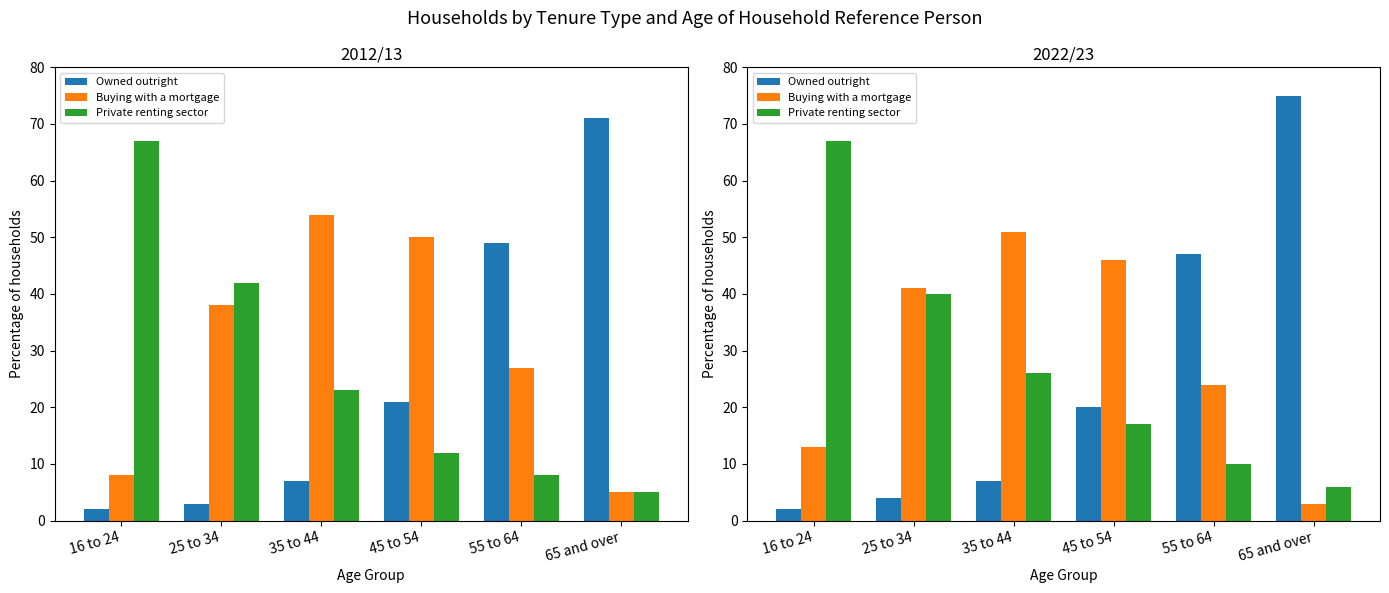

What are all the series names shown in the legend?

Owned outright, Buying with a mortgage, Private renting sector